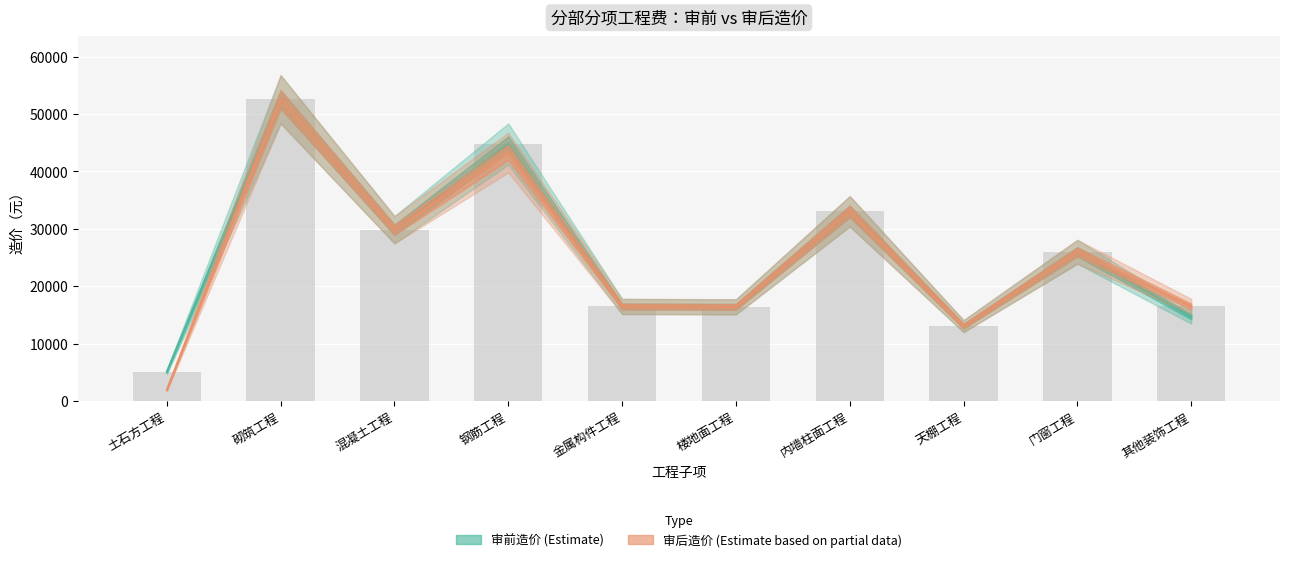

What is the approximate value of 审后造价 at 门窗工程?

25989